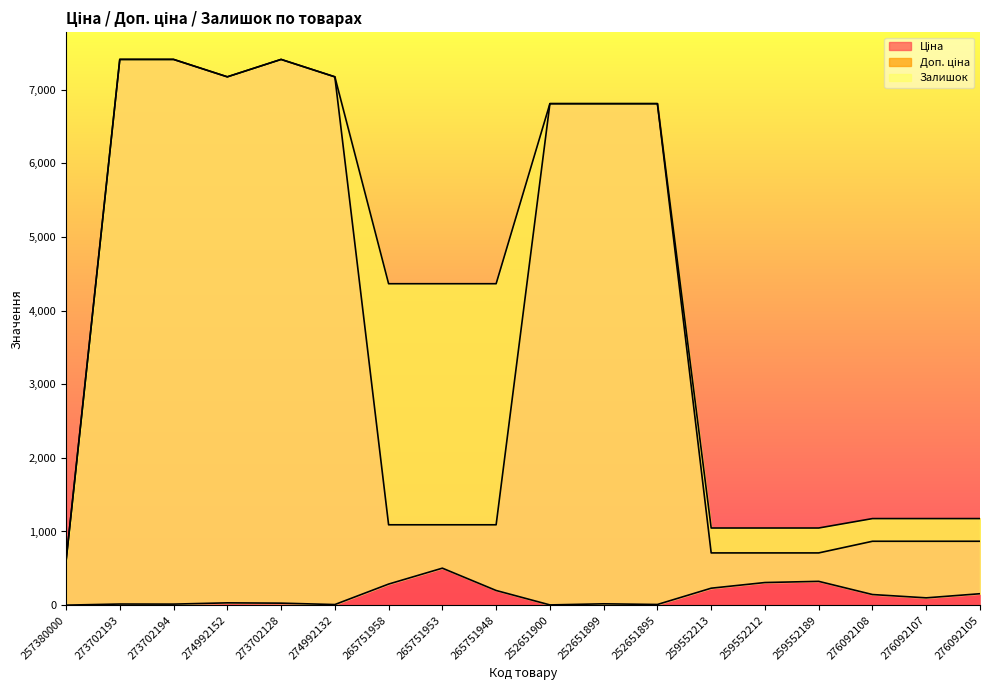

True or false: Ціна and Доп. ціна intersect in this chart.

False